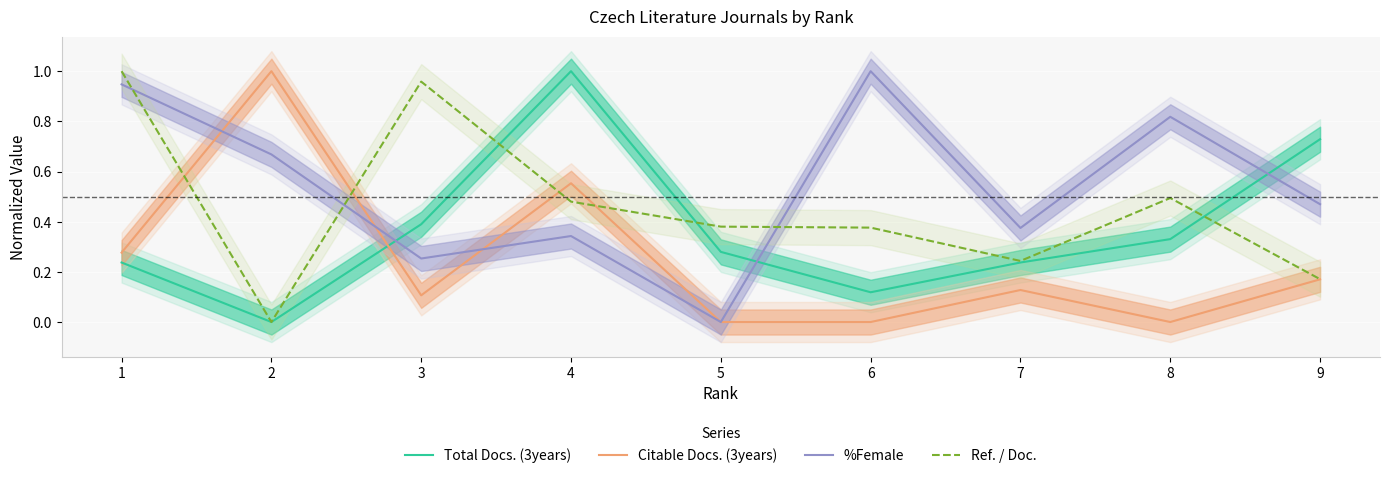

Which series changed the most between 5 and 7?

%Female